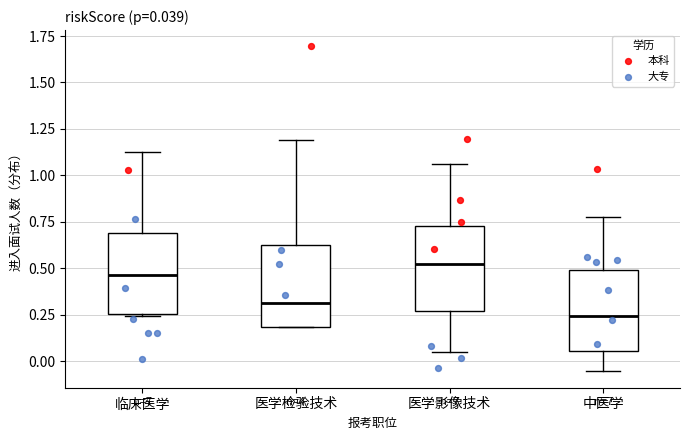

Which box's median line is the lowest?

中医学